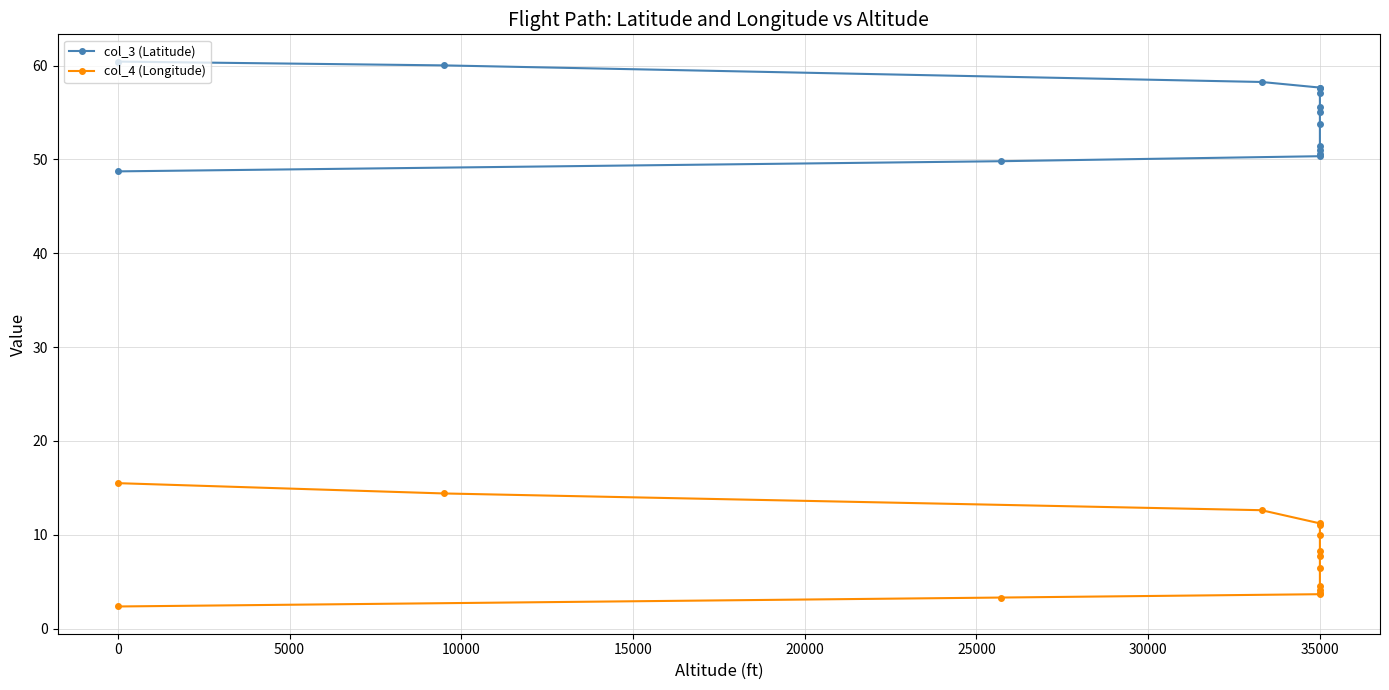

How many lines are shown in the chart?

2